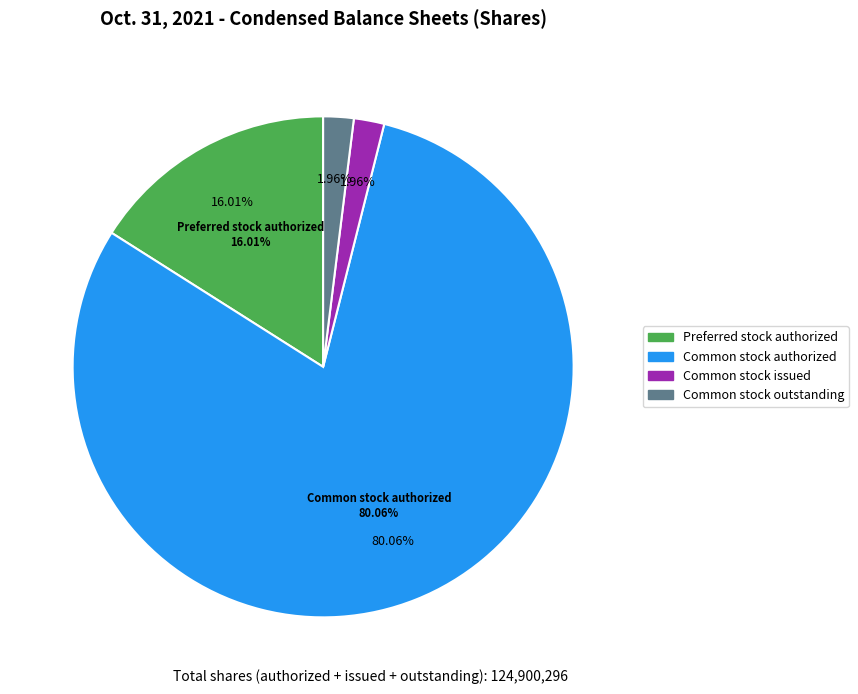

Which slice is the largest?

Common stock authorized